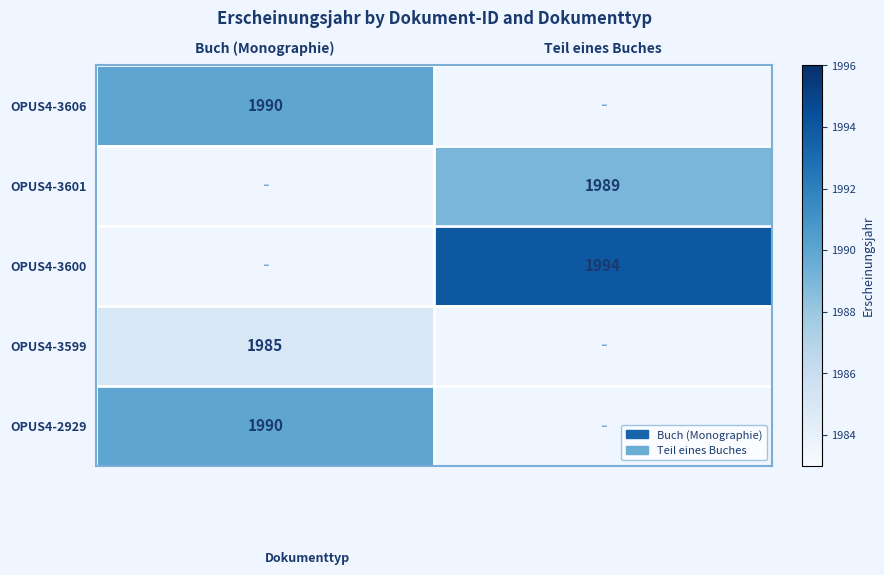

True or false: OPUS4-2929 has a value of 1045.2 at Buch (Monographie).

False